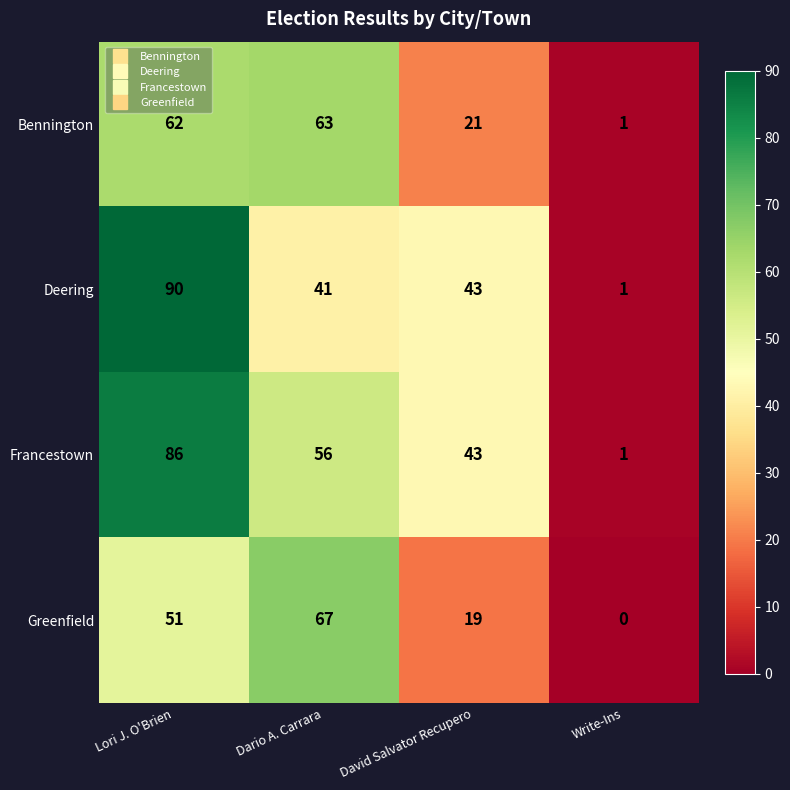

At which category is the sum across all series the highest?

Lori J. O'Brien